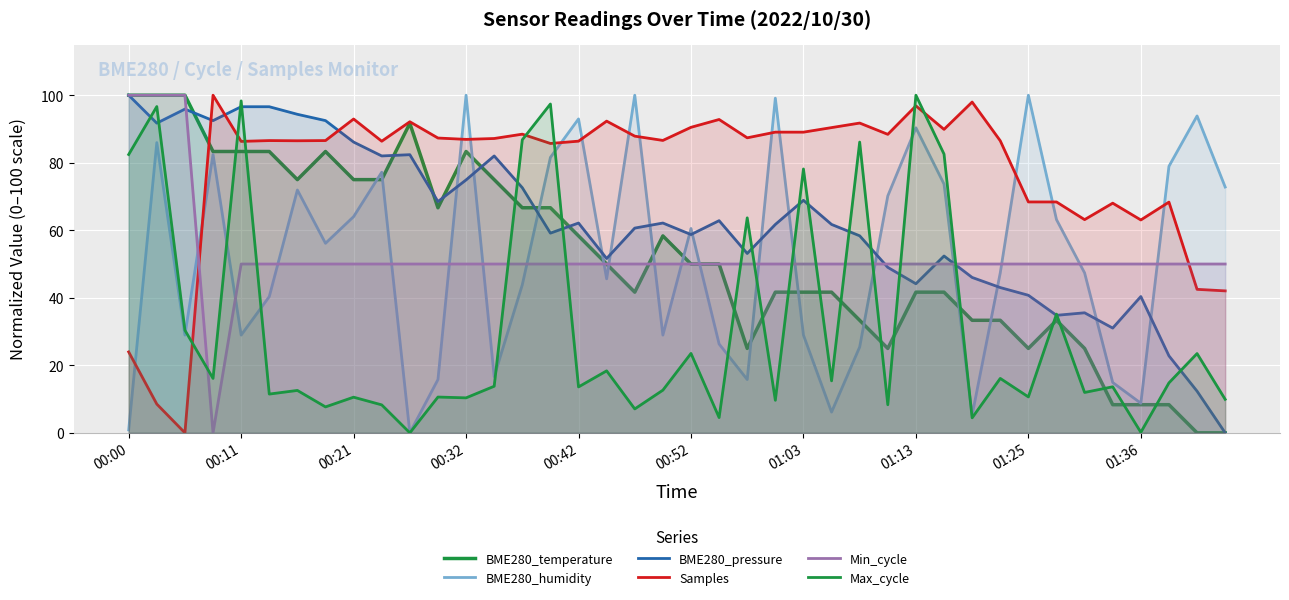

At 26, list the series in order from smallest to largest.

BME280_humidity, BME280_temperature, Min_cycle, BME280_pressure, Max_cycle, Samples